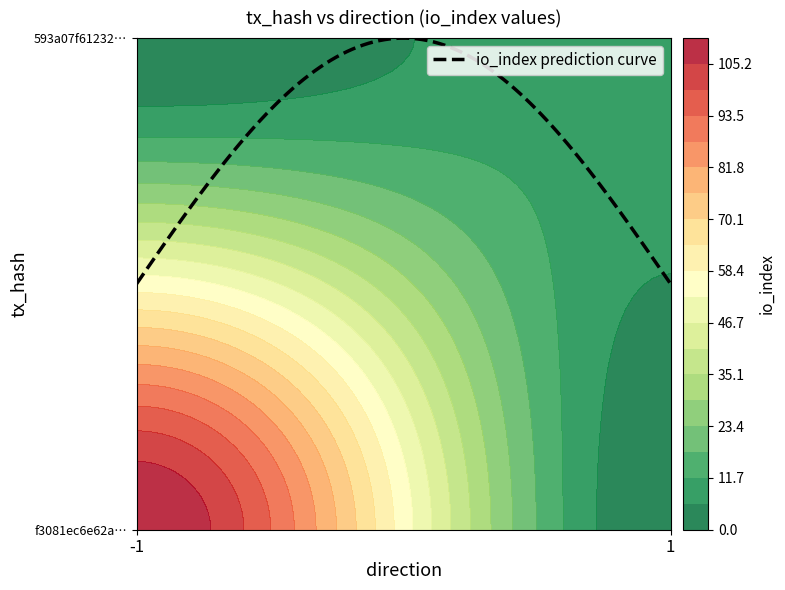

What is the spread (max minus min) of values at direction?

2